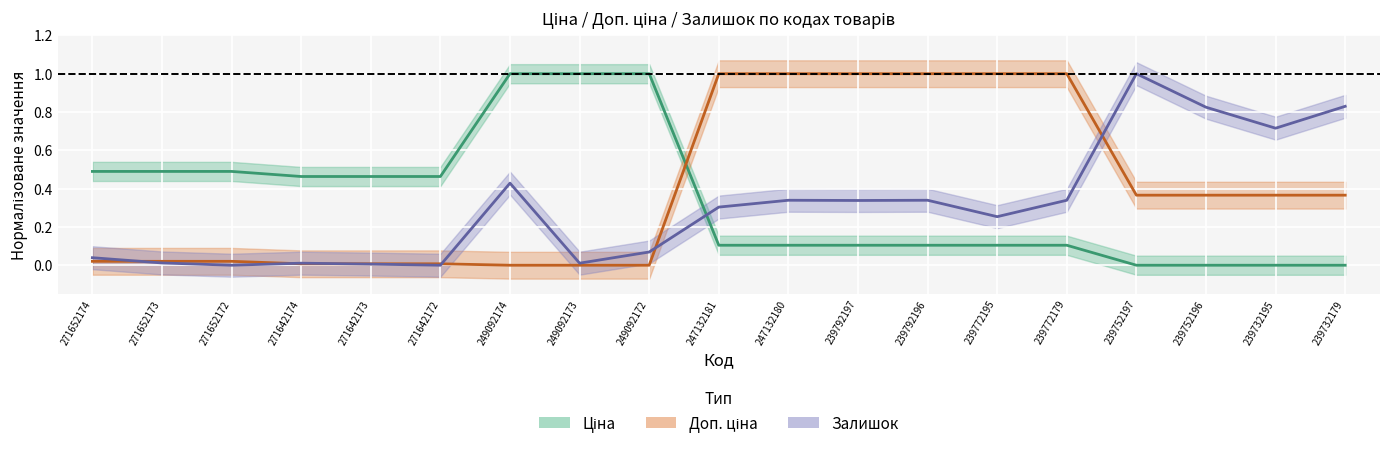

At which label is Залишок closest to 0?

271652172